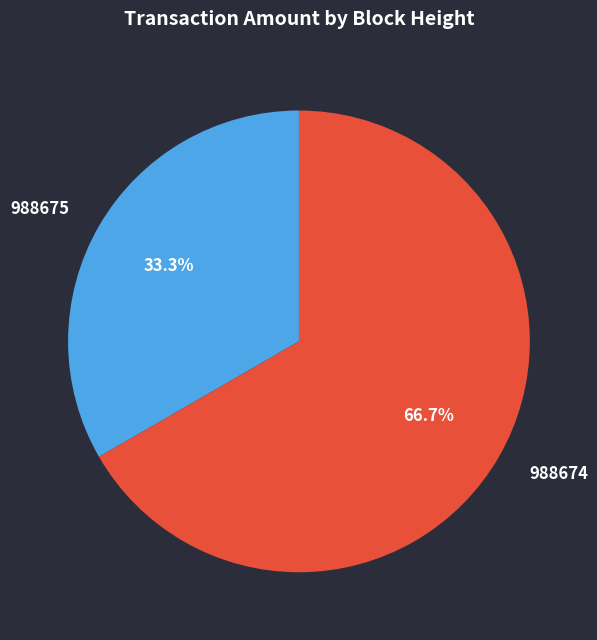

To the nearest percent, what is the average slice percentage?

50%